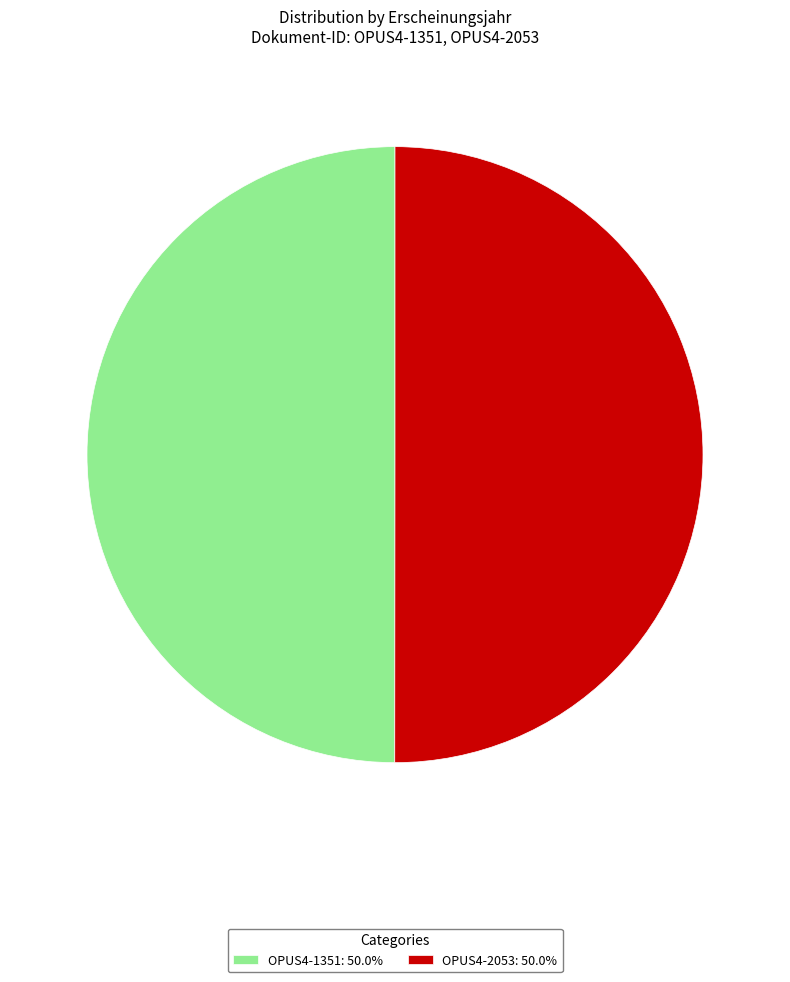

Is the sum of OPUS4-2053: 50.0% and OPUS4-1351: 50.0% greater than half?

Yes